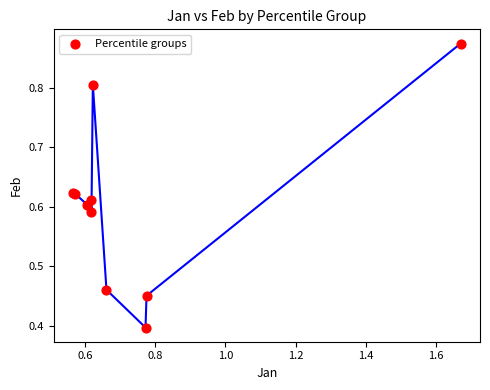

What Y value in the scatter plot is closest to 0?

0.4